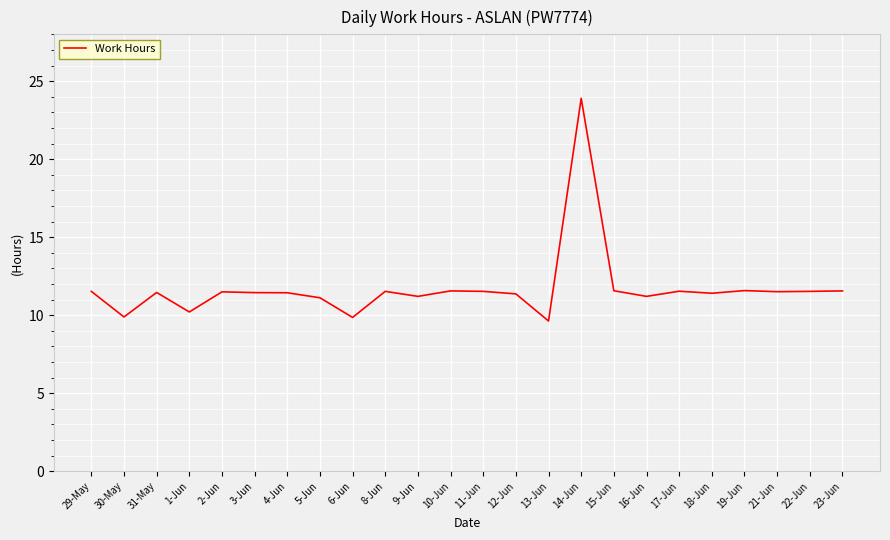

What value does the data have at 29-May?

11.5